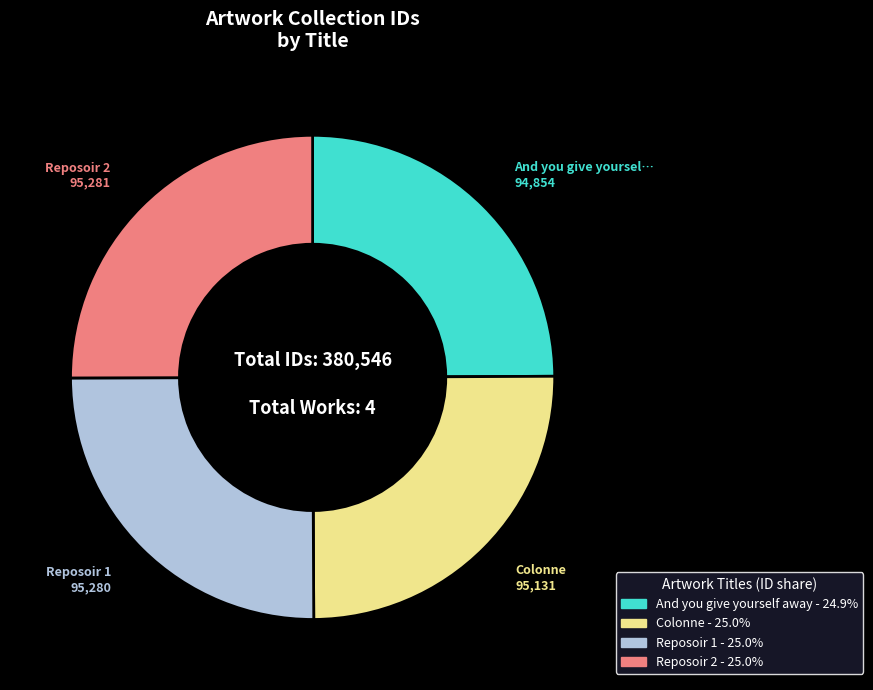

Is there any slice that represents more than half of the pie?

No